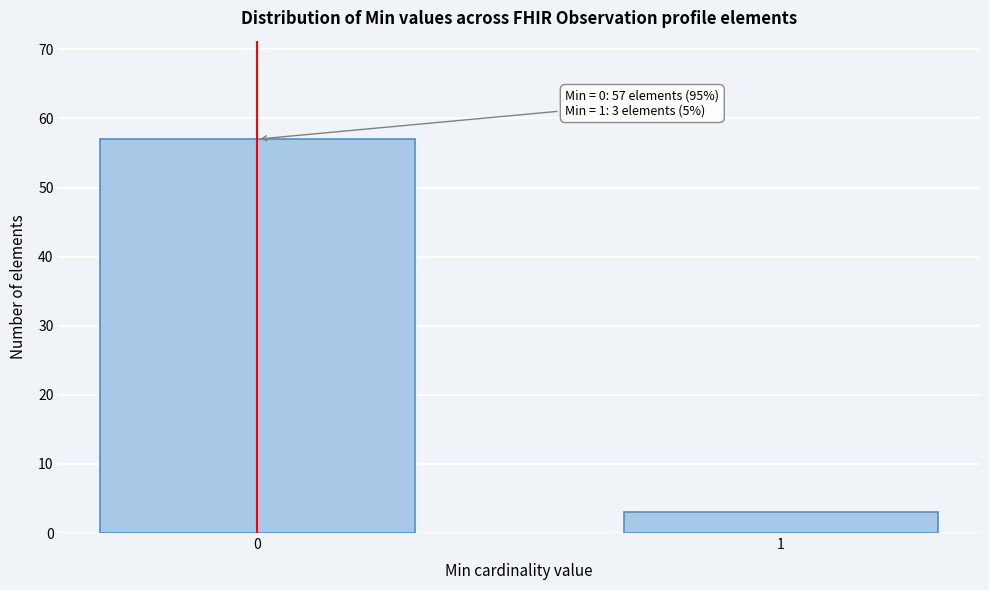

Reading right to left, what are all the values shown in this chart?

1=3	0=57